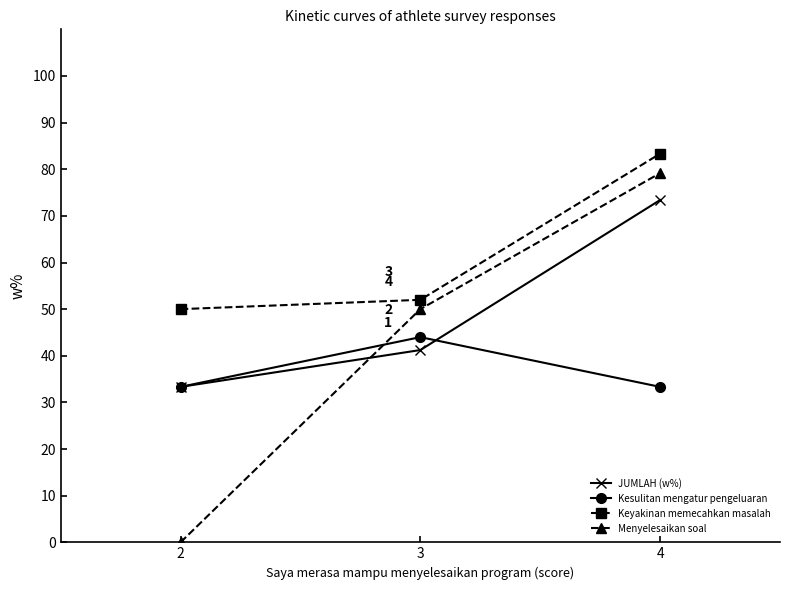

What is the maximum value shown in the chart?

83.3